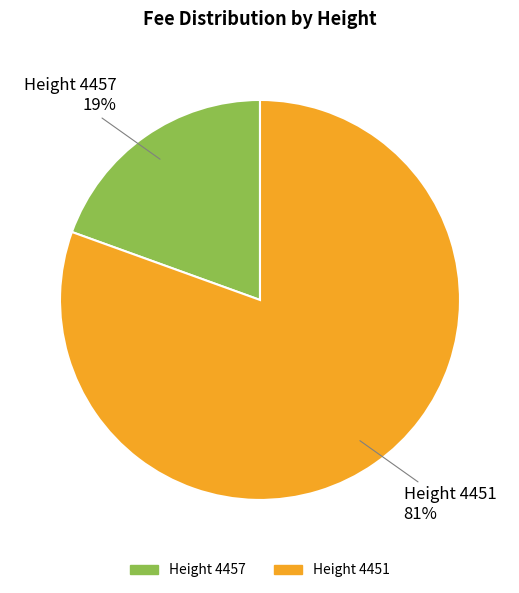

Is there a majority slice in this chart?

Yes